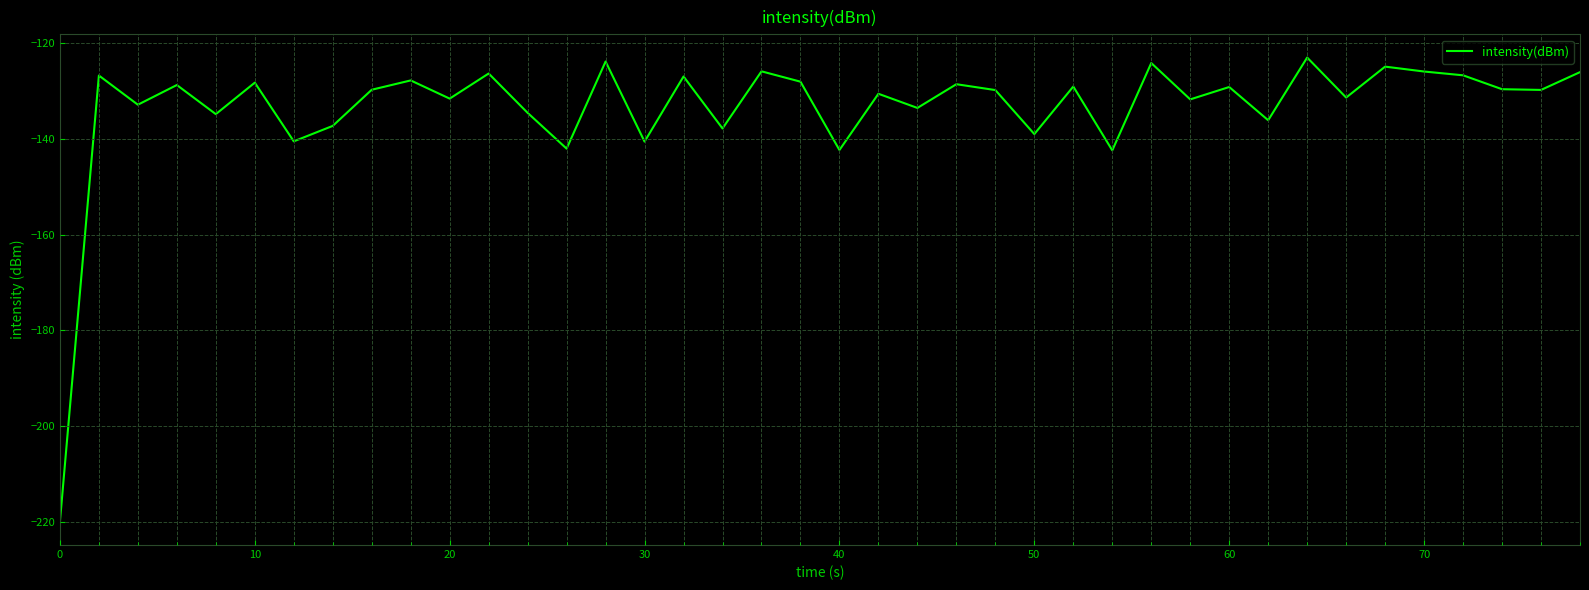

What is the greatest value displayed?

-123.0